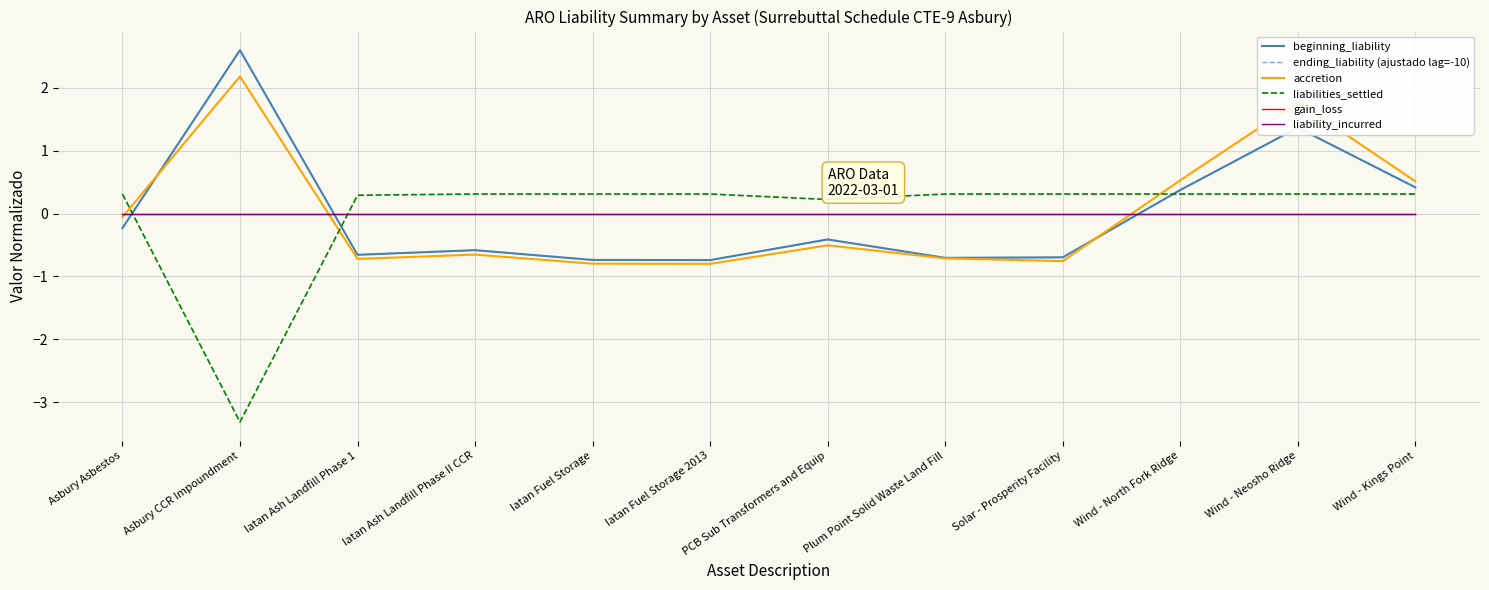

What is the sum of the ending_liability (ajustado lag=-10) values at Wind - North Fork Ridge and Iatan Ash Landfill Phase II CCR?

-0.2